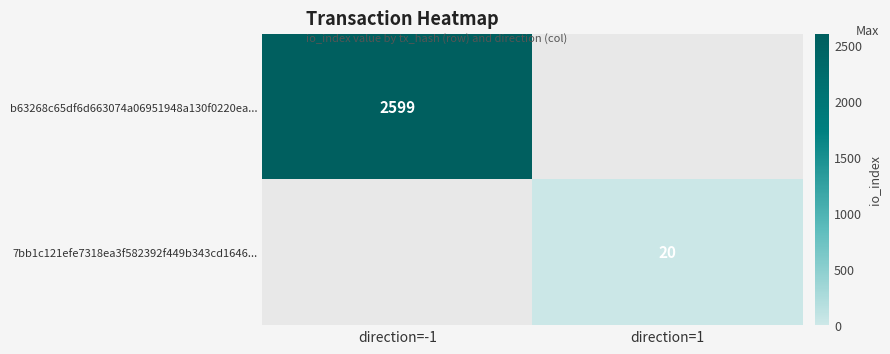

True or false: b63268c65df6d663074a06951948a130f0220ea... has a value of 4599 at direction=-1.

False